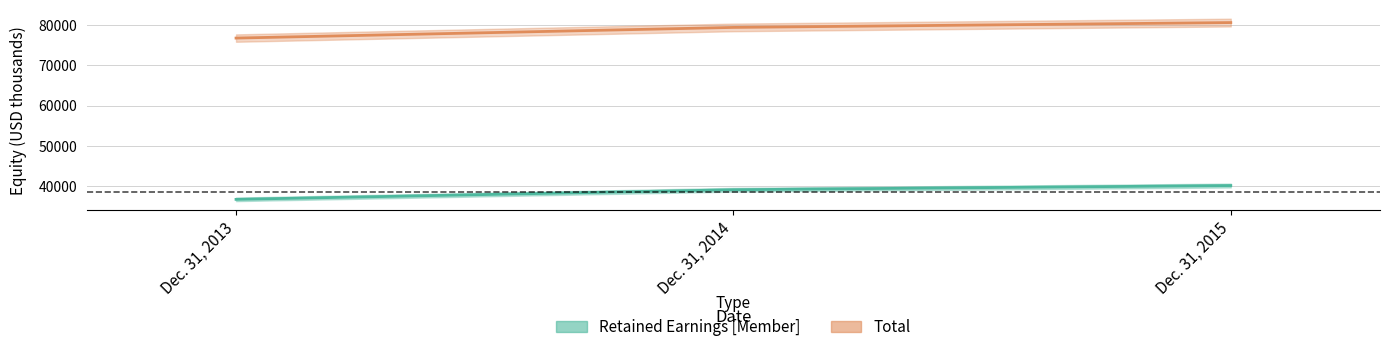

At which label is Retained Earnings [Member] closest to 38387?

Dec. 31, 2014